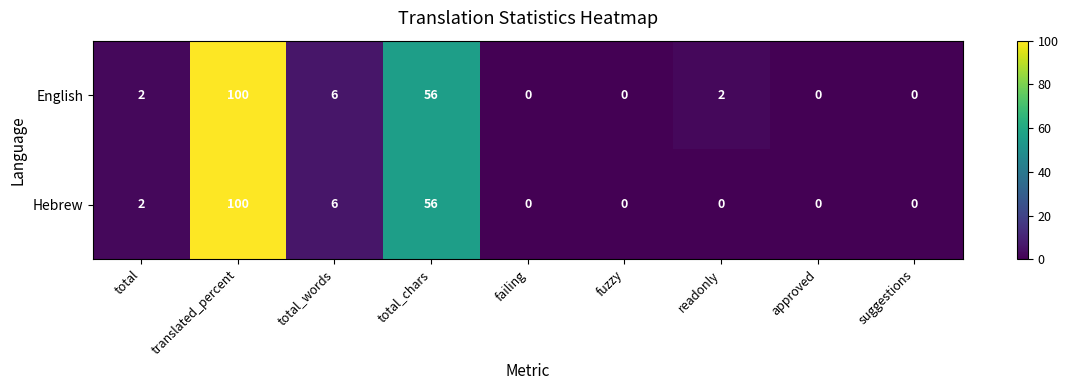

Reading left to right, transcribe all the data shown in this chart.

English: 2	100	6	56	0	0	2	0	0
Hebrew: 2	100	6	56	0	0	0	0	0